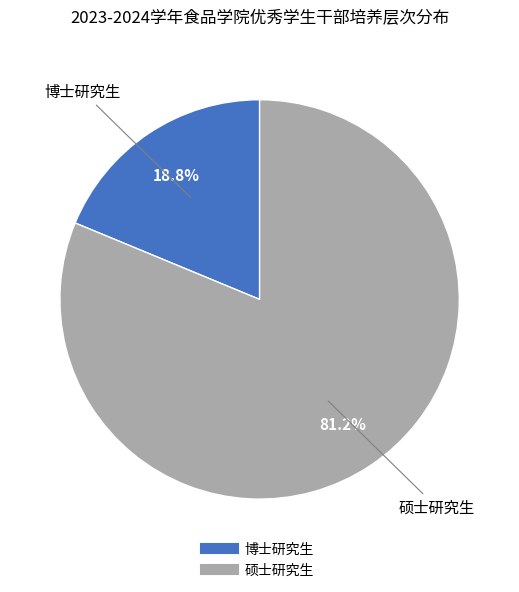

To the nearest percent, what percentage of the pie is 硕士研究生?

81%